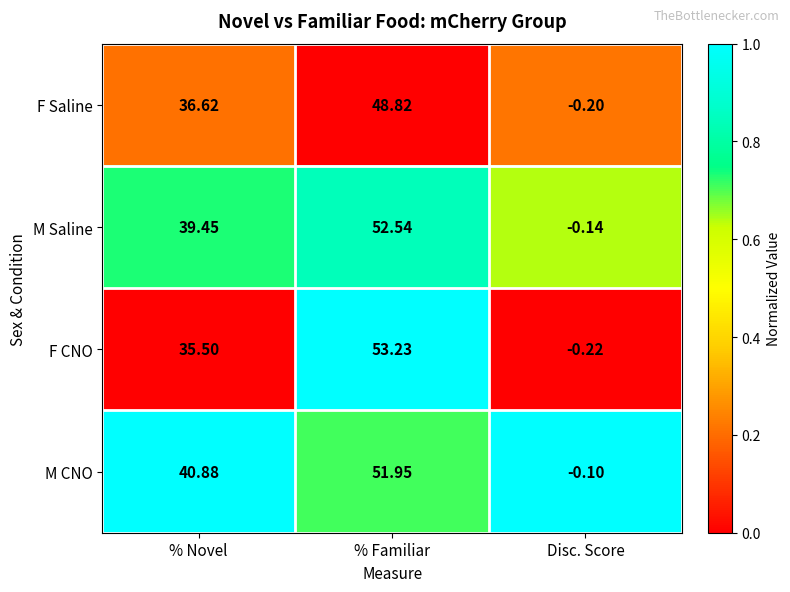

Which series changed the most between % Familiar and Disc. Score?

F CNO